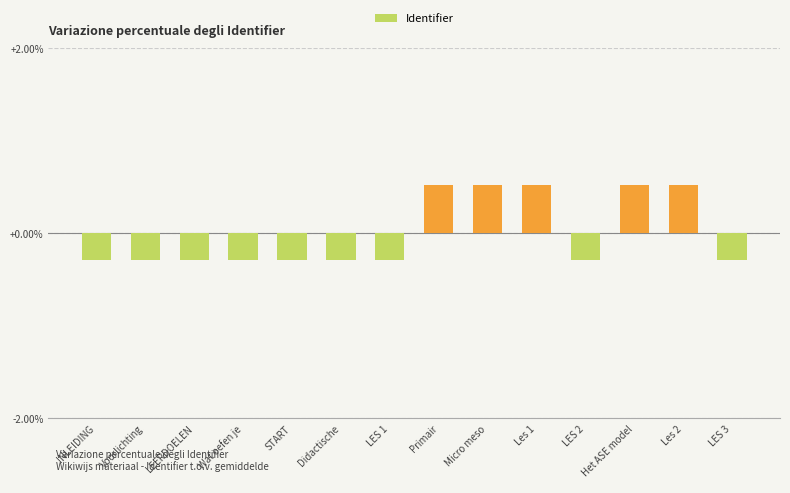

What is the difference between the maximum and minimum values?

0.8